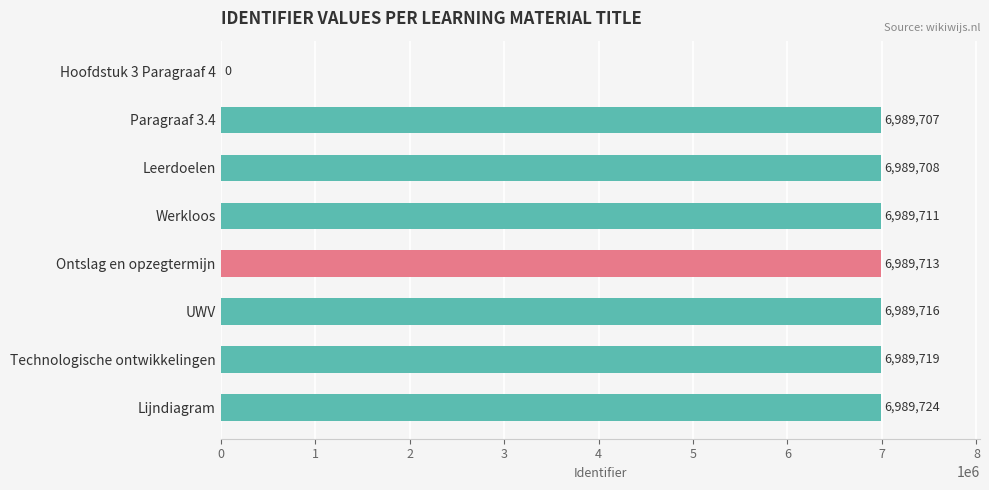

Reading top to bottom, extract all data points from this chart.

Hoofdstuk 3 Paragraaf 4=0	Paragraaf 3.4=6989707	Leerdoelen=6989708	Werkloos=6989711	Ontslag en opzegtermijn=6989713	UWV=6989716	Technologische ontwikkelingen=6989719	Lijndiagram=6989724